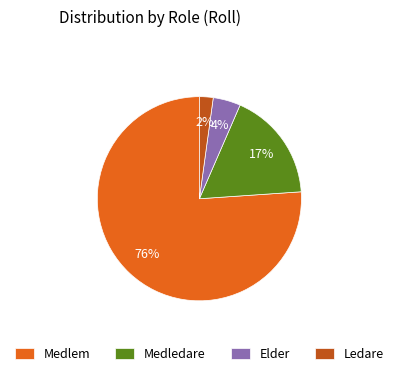

To the nearest percent, what portion does Medledare represent?

17%